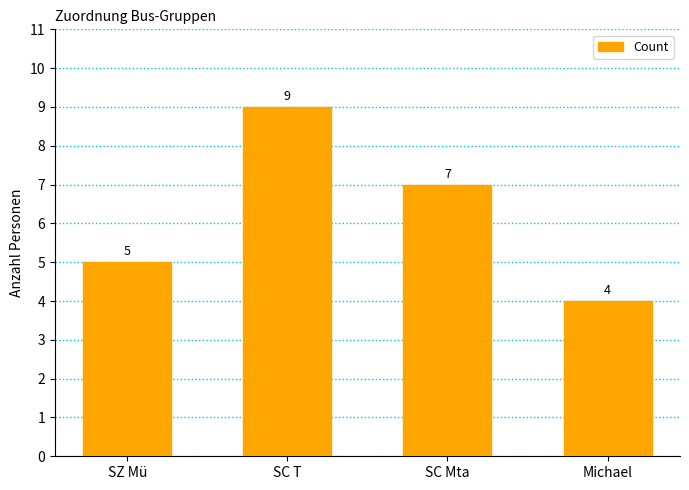

How many categories are shown in the chart?

4